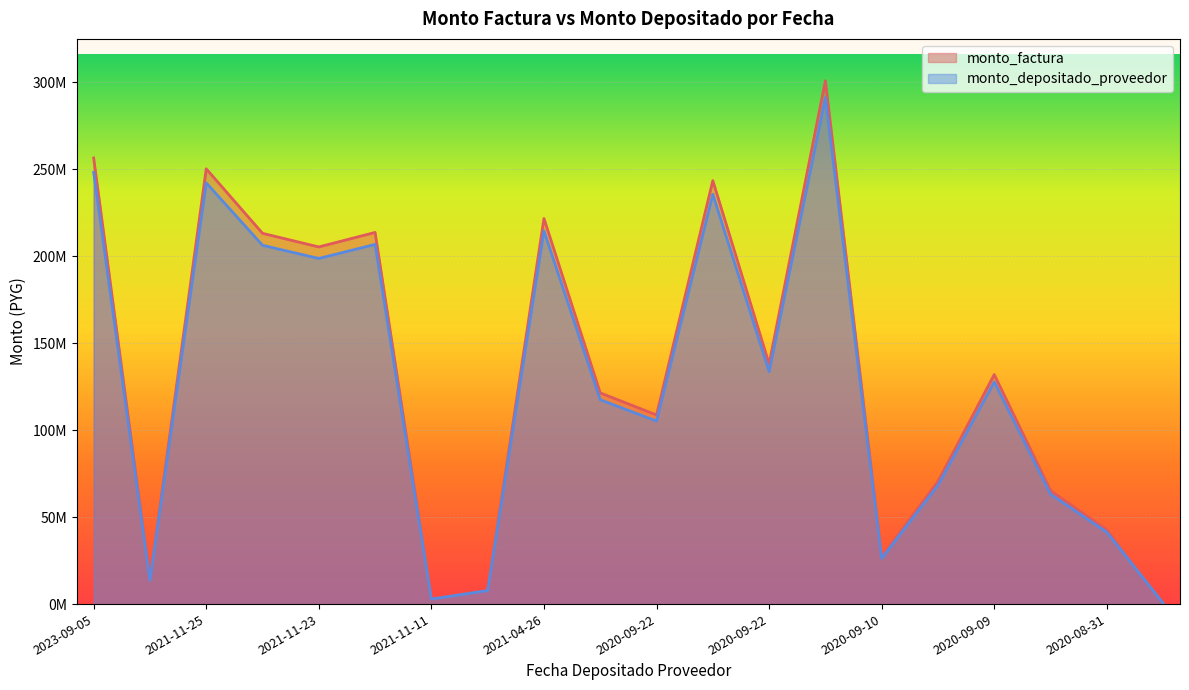

Which series has the largest range (max minus min)?

monto_factura